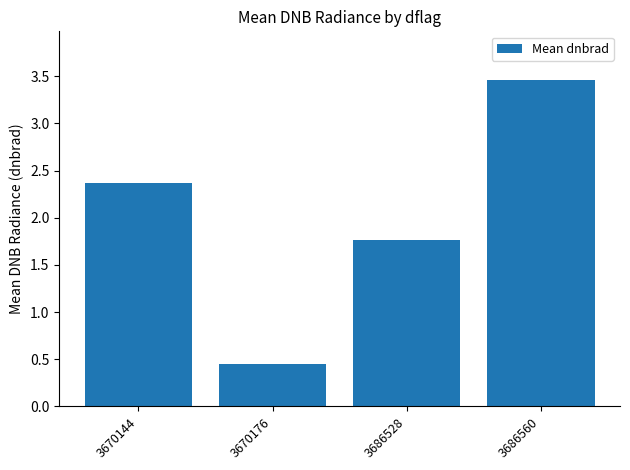

At which category does the chart reach its peak across all series?

3686560